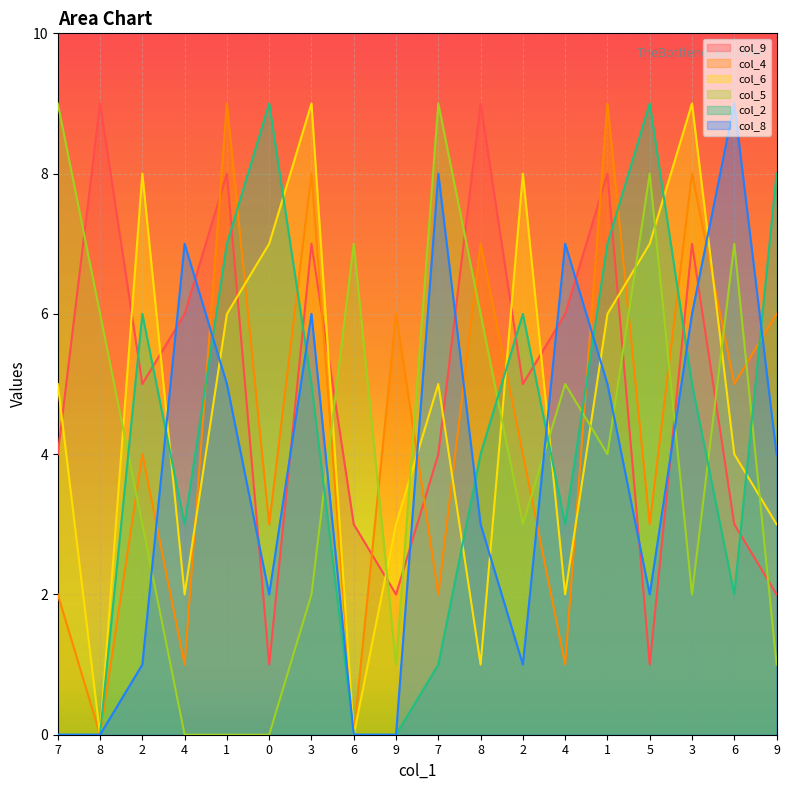

In col_5, how many points are higher than both neighbors (excluding endpoints)?

5